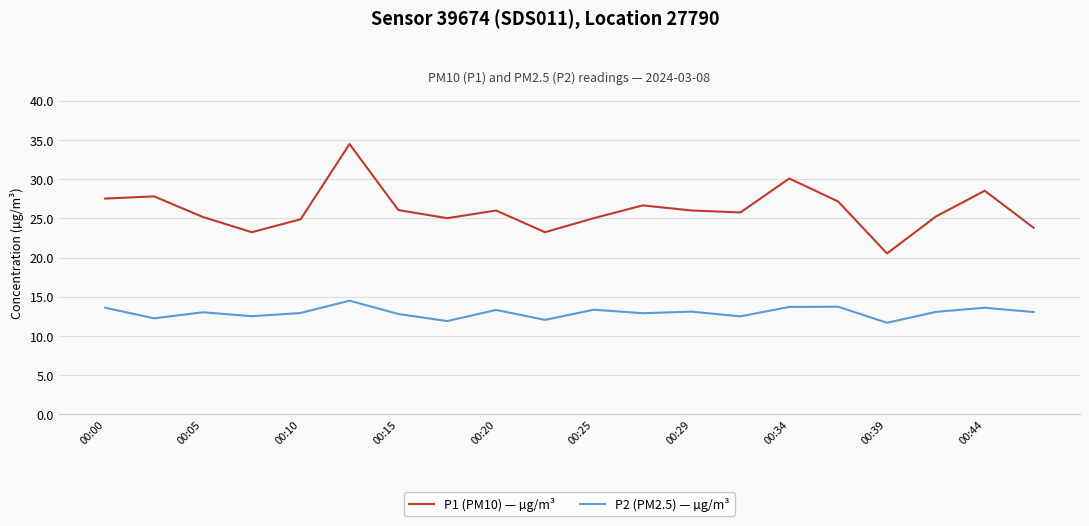

What is the minimum value for P2 (PM2.5) — µg/m³?

11.7